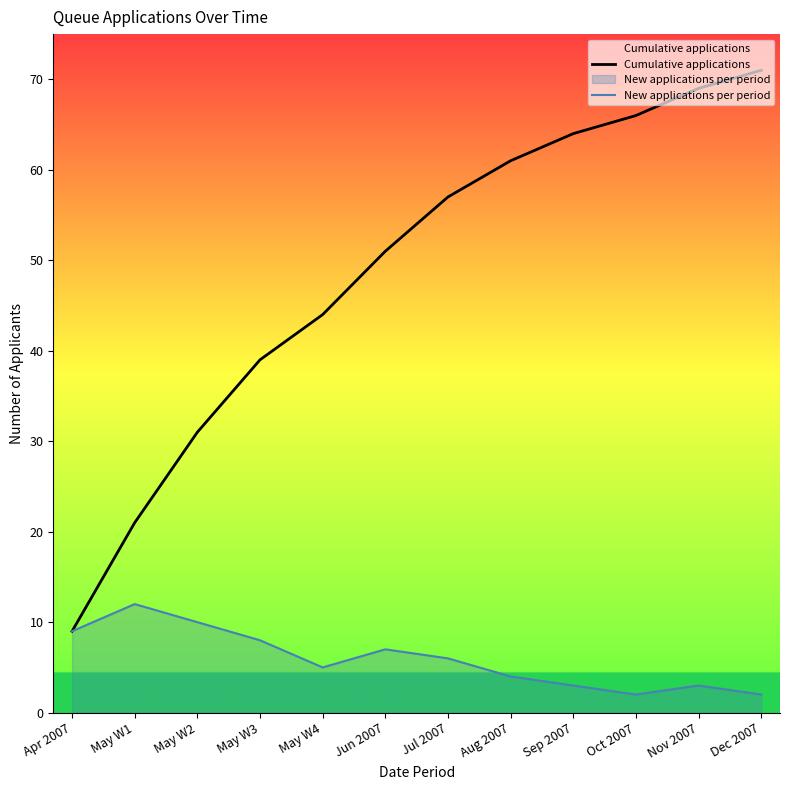

True or false: New applications per period and Cumulative applications cross at least once.

False